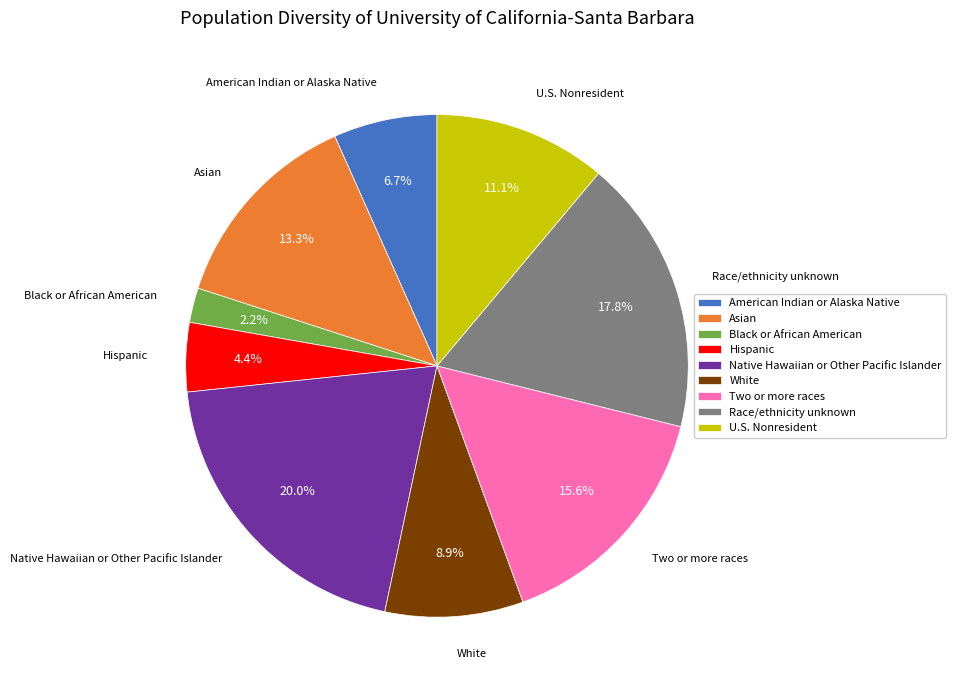

Rank the categories by value from lowest to highest.

Black or African American, Hispanic, American Indian or Alaska Native, White, U.S. Nonresident, Asian, Two or more races, Race/ethnicity unknown, Native Hawaiian or Other Pacific Islander